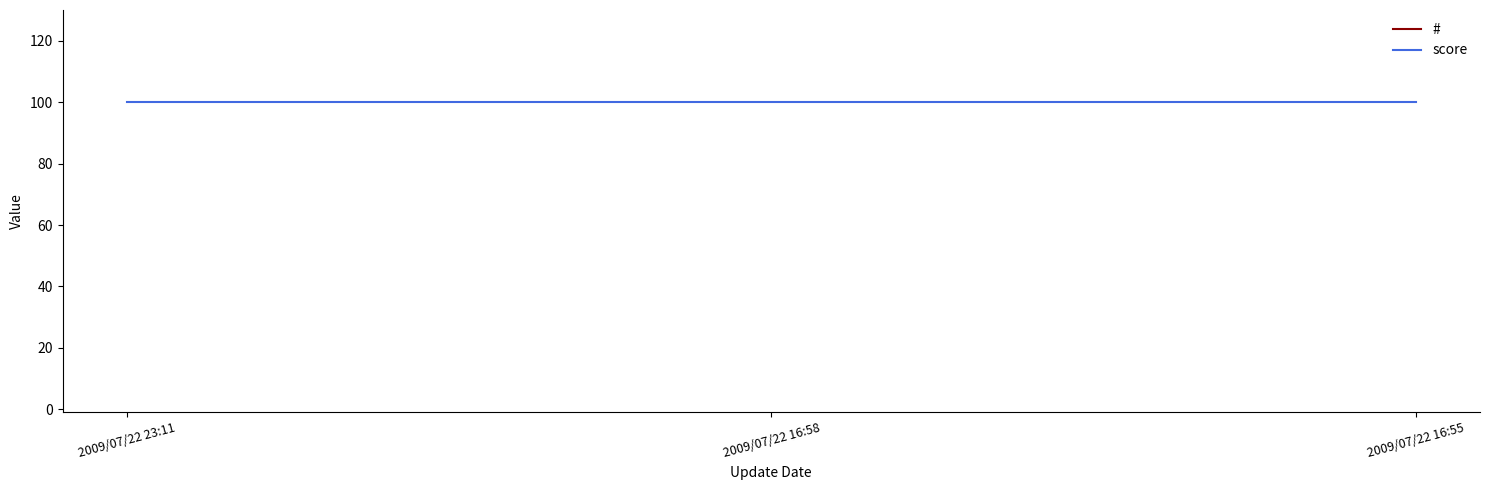

What is the label of the 2nd point from the right?

2009/07/22 16:58